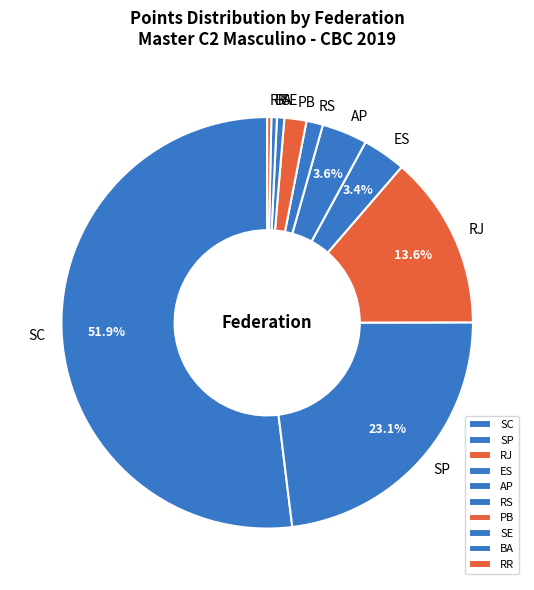

Do BA and SP together represent more than half of the pie?

No